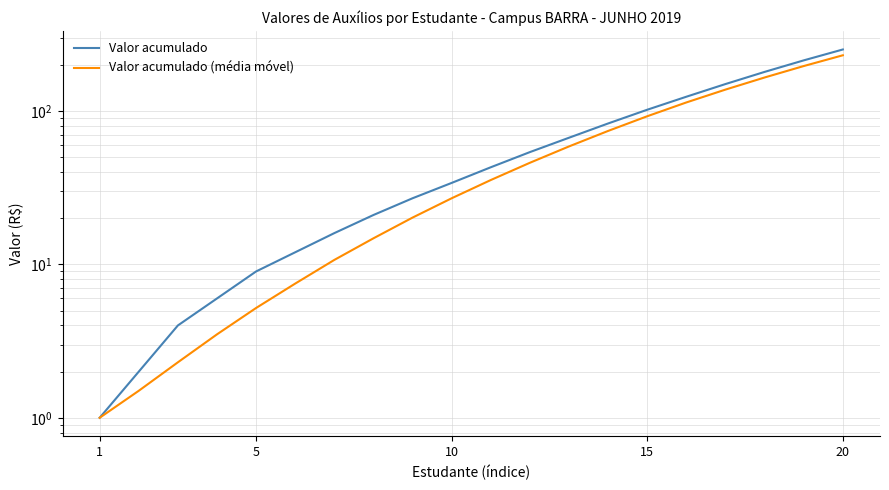

How many data points in Valor acumulado are above 43?

9